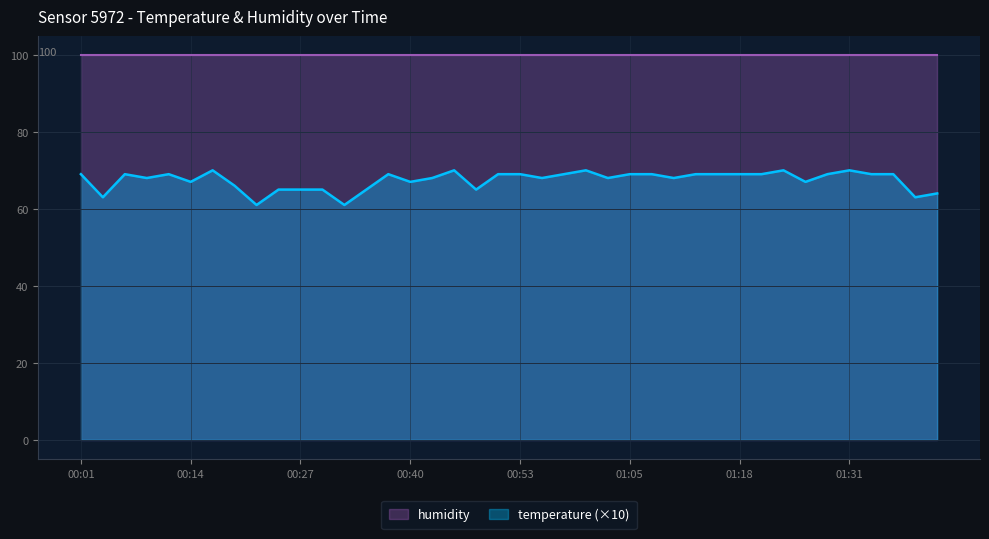

Reading left to right, transcribe all the data shown in this chart.

69	63	69	68	69	67	70	66	61	65	65	65	61	65	69	67	68	70	65	69	69	68	69	70	68	69	69	68	69	69	69	69	70	67	69	70	69	69	63	64